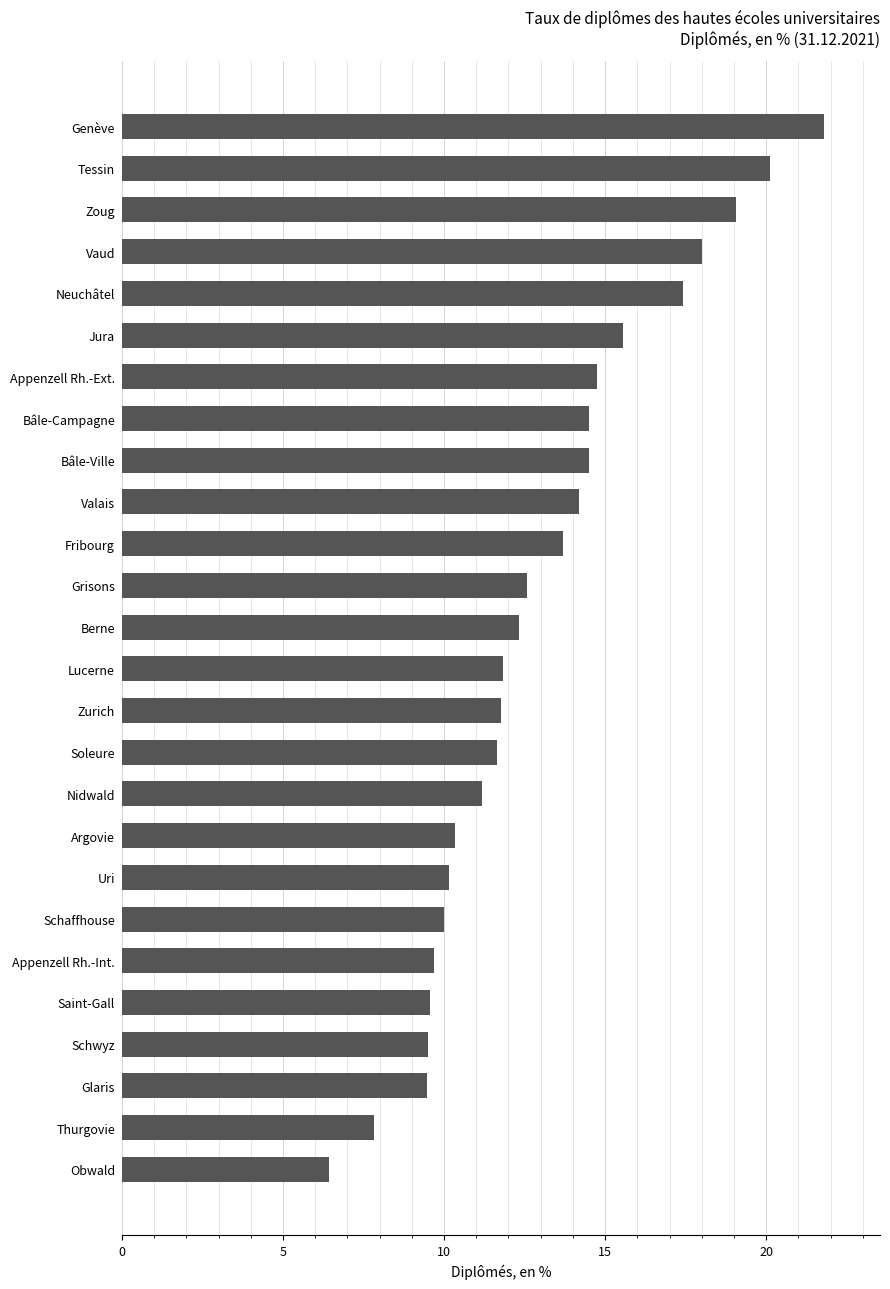

True or false: the data shows 11.8 at Lucerne.

True